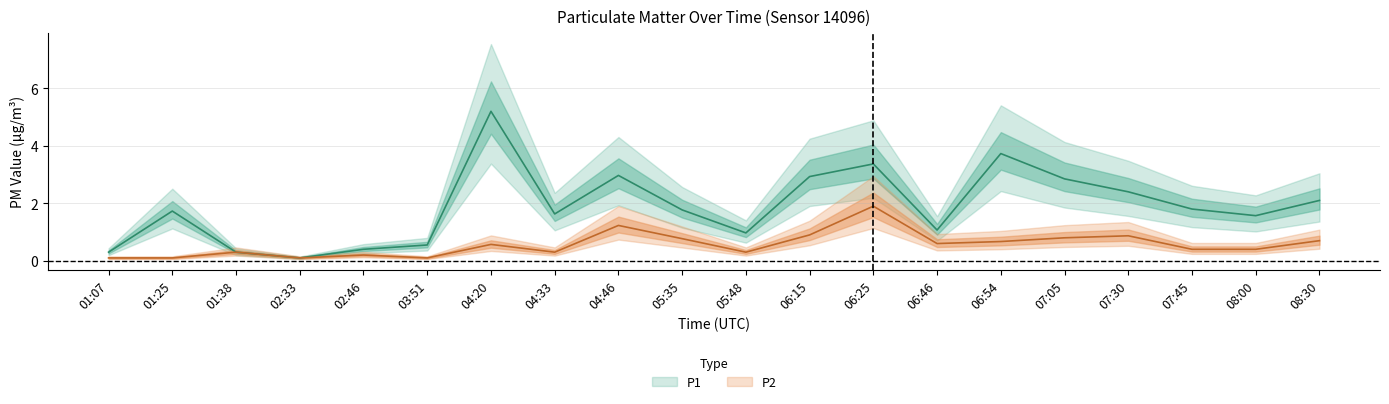

What is the total value across all series at 07:05?

3.7